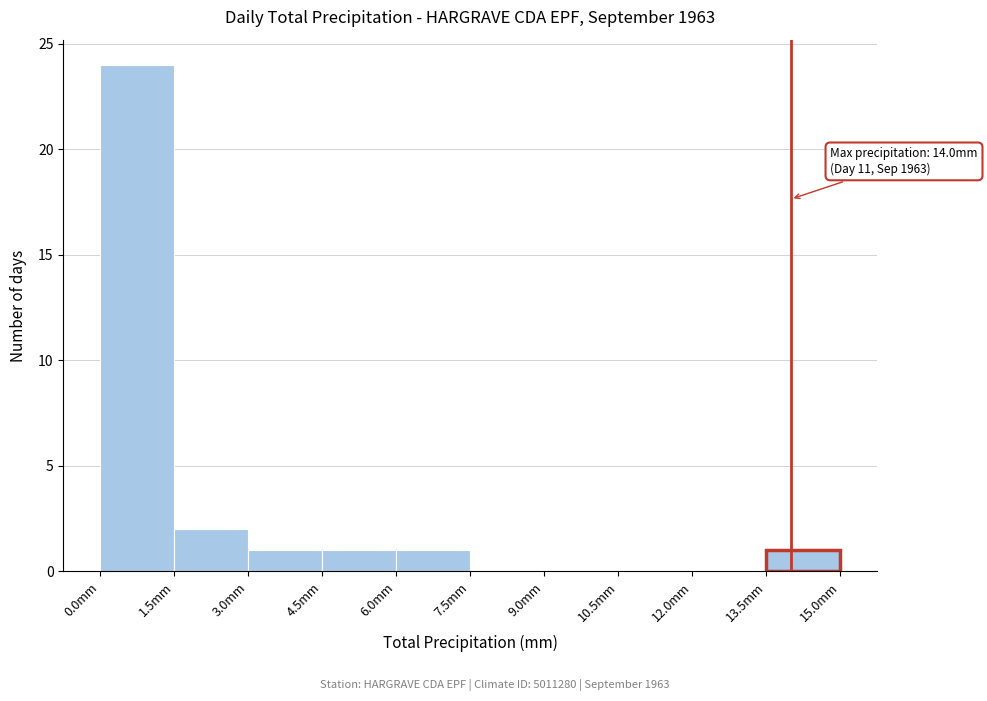

Over which range of the x-axis is the bar tallest?

0.0 to 1.5